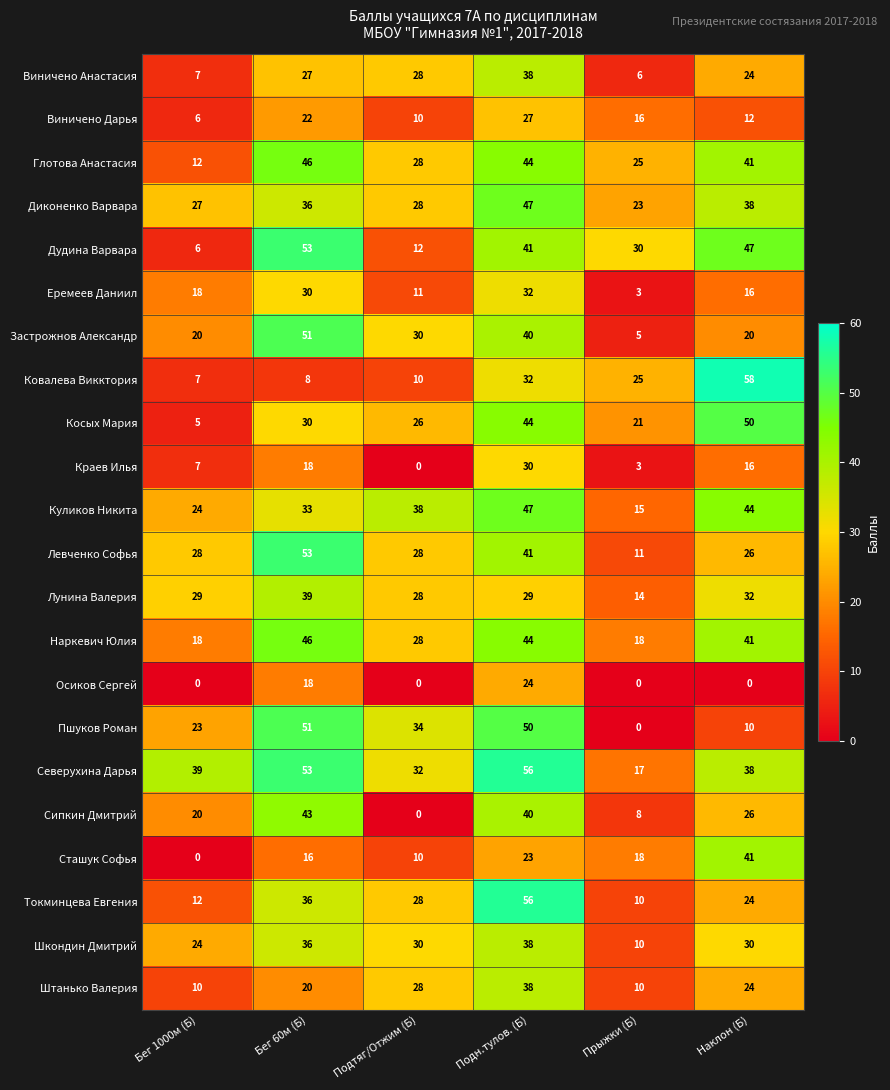

Count the number of categories in the chart.

6